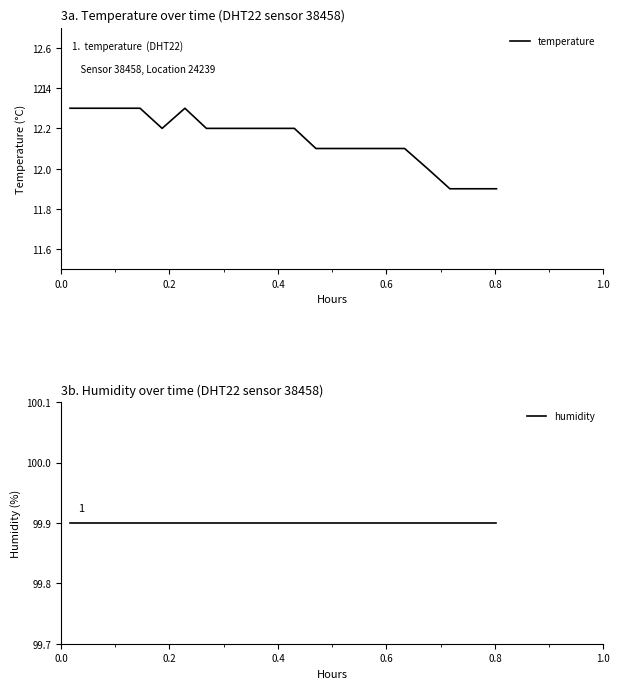

What is the highest value of the temperature series?

12.3